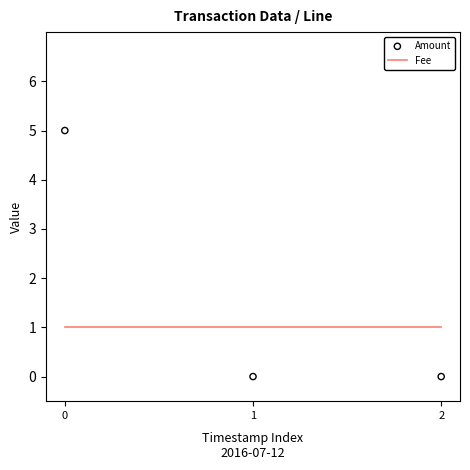

Which series has the largest Y range (max minus min)?

Amount